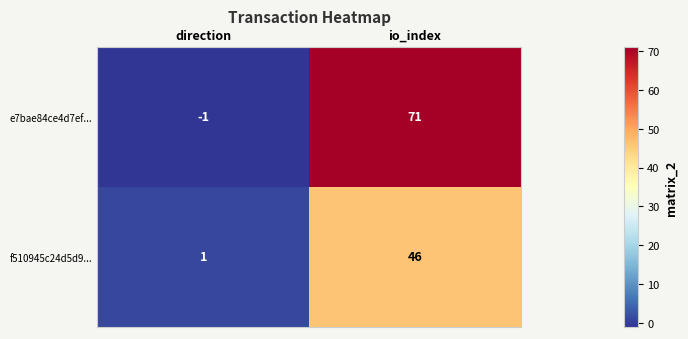

List the series in order of their overall mean, lowest first.

f510945c24d5d9..., e7bae84ce4d7ef...